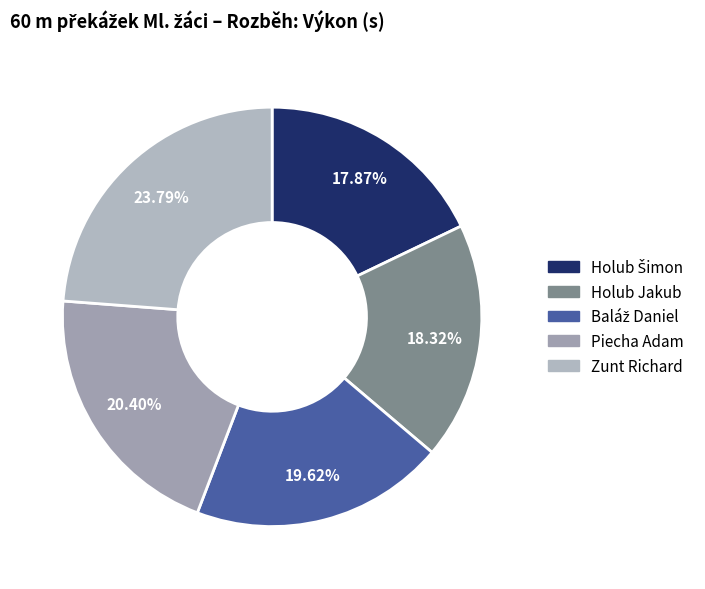

What is the total percentage of Piecha Adam and Holub Jakub?

38.7%